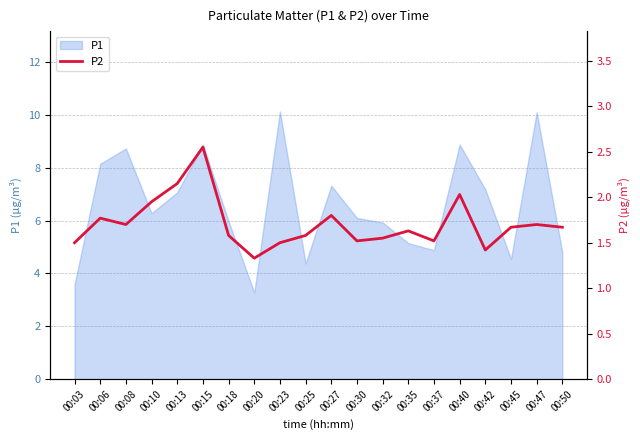

What is the maximum value for P1?

10.1